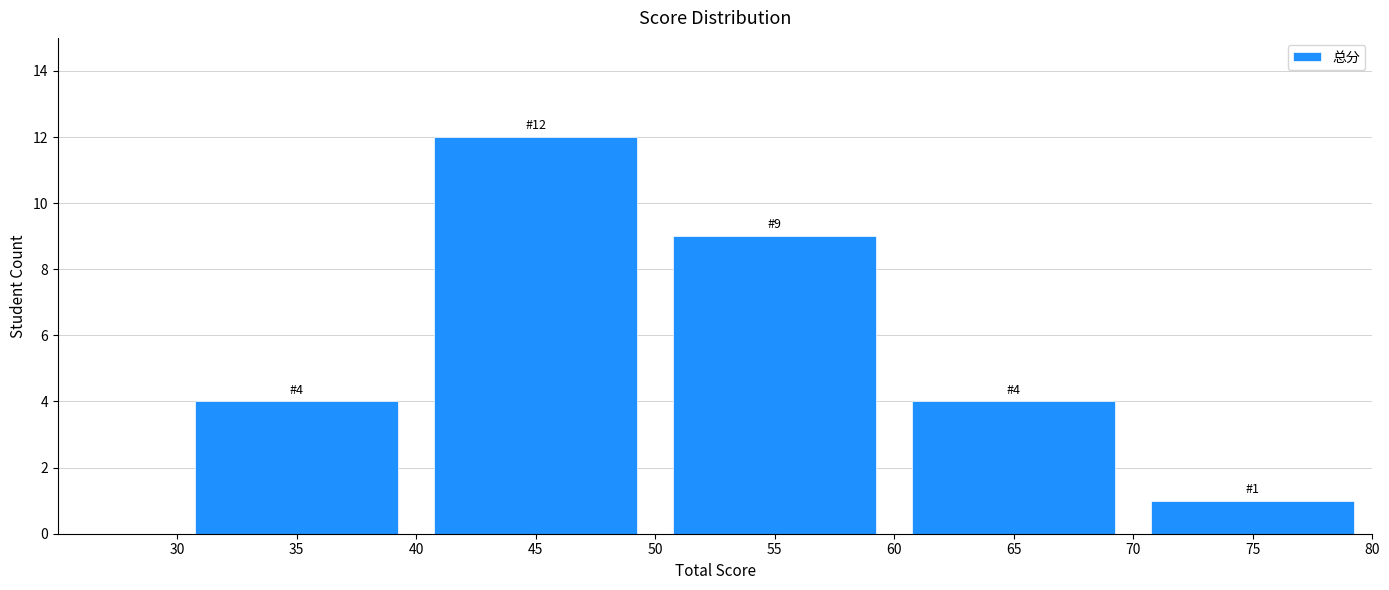

Over which range of the x-axis is the bar tallest?

40 to 50